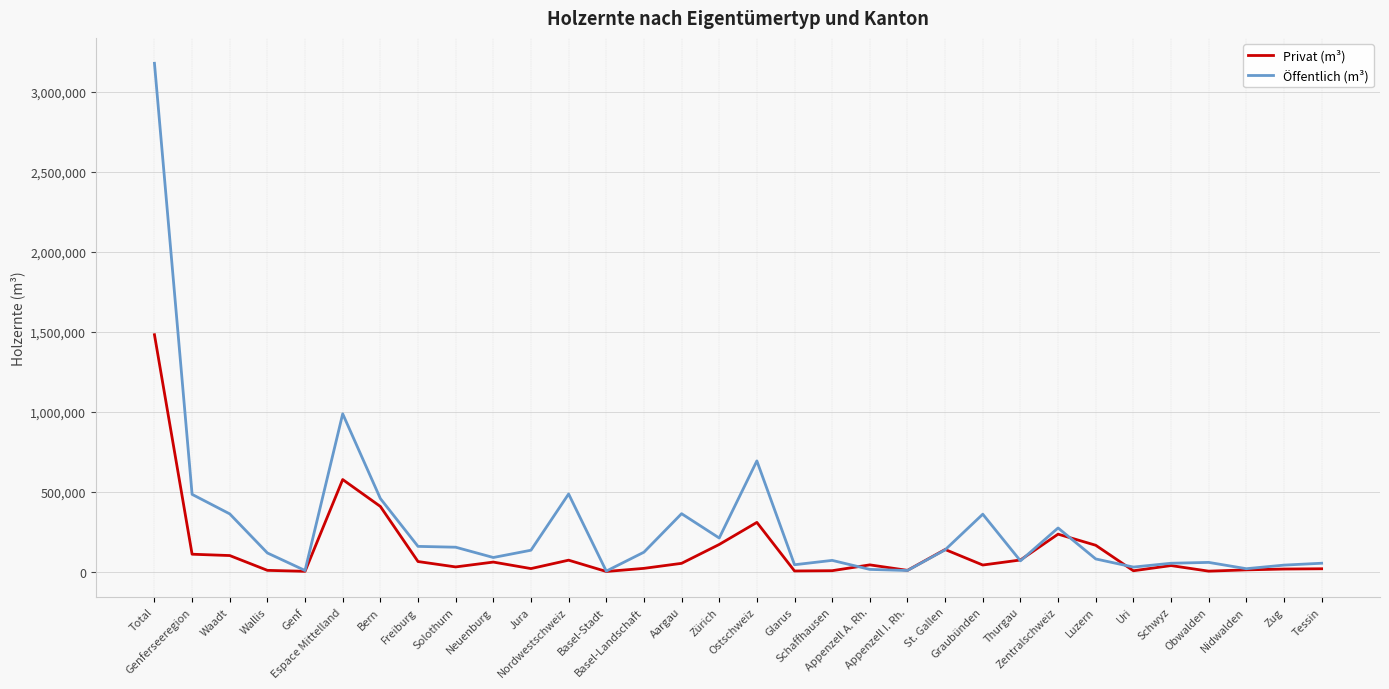

What position from the right is Freiburg?

25